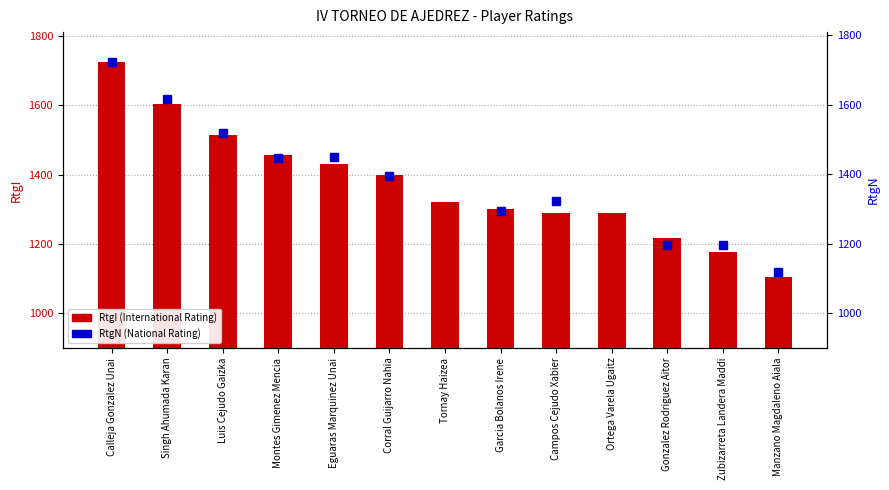

What is the value of the RtgN bar at the 9th from the left?

1323.0